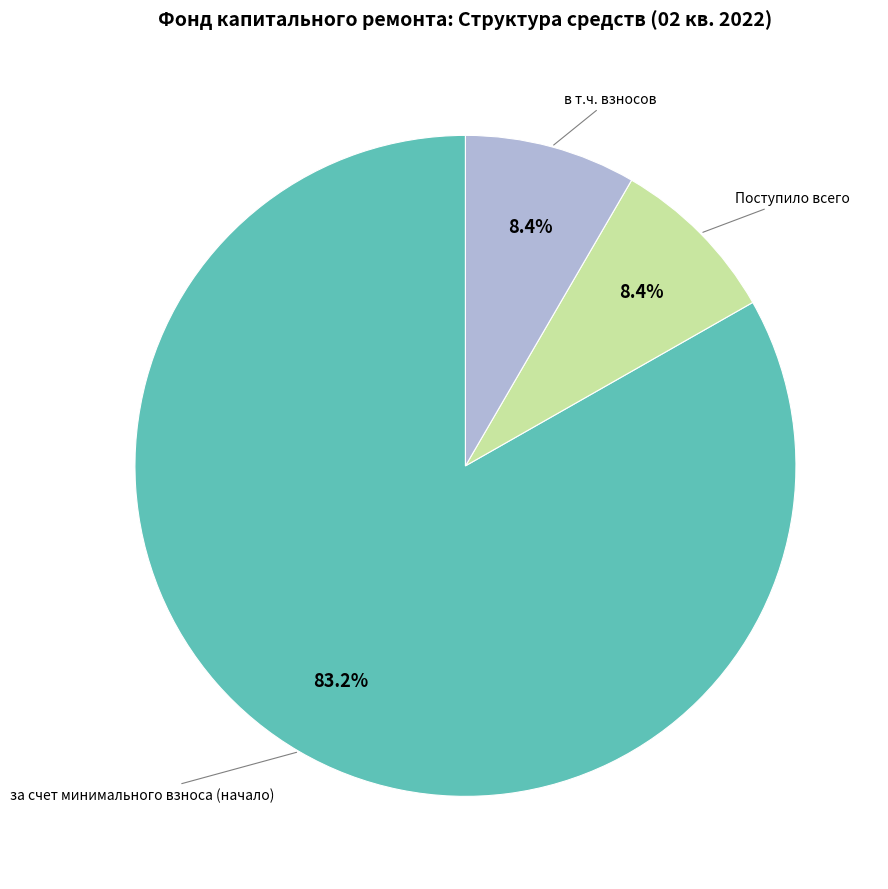

Which category has the biggest portion of the pie?

за счет минимального взноса (начало)